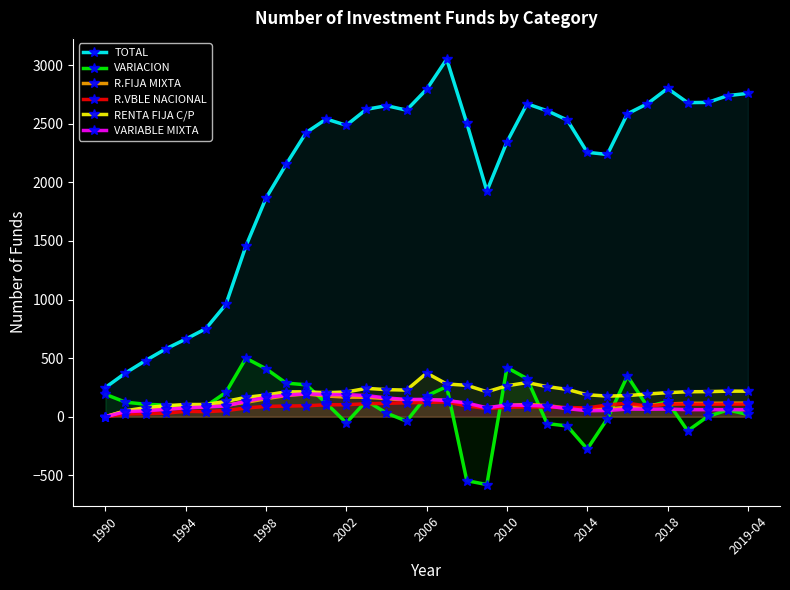

The RENTA FIJA C/P series shows 233 at 23. True or false?

True